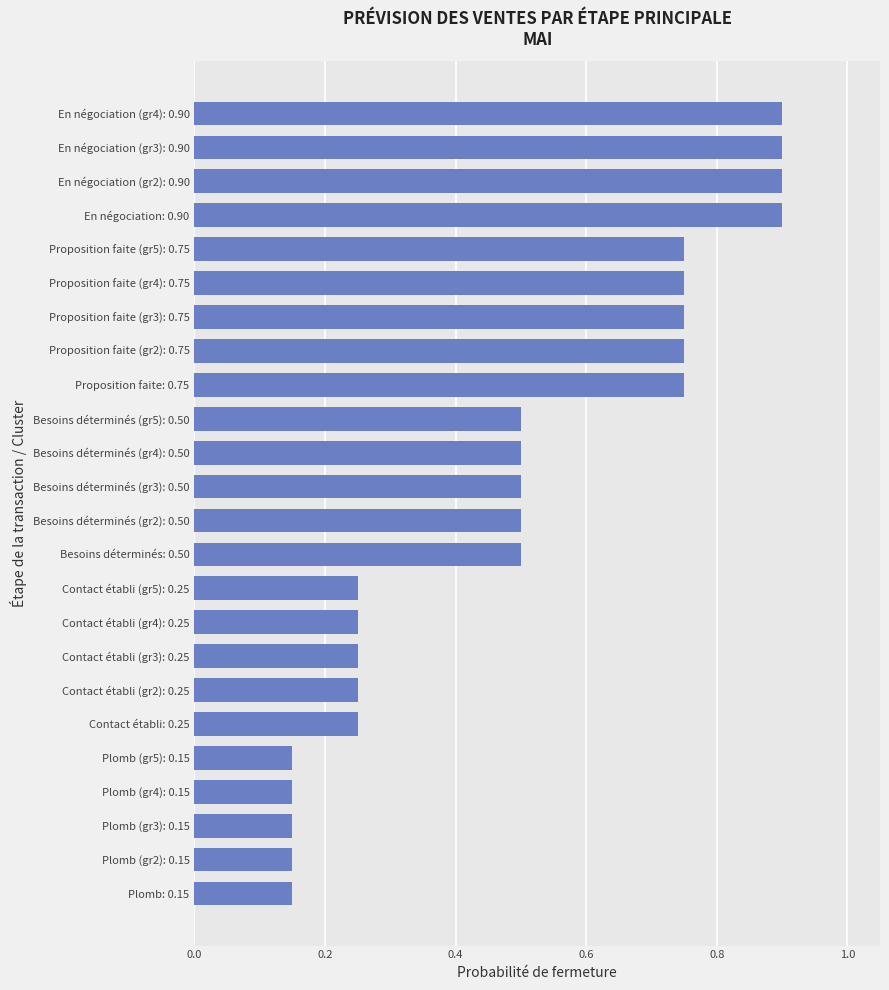

What is the maximum value shown in the chart?

0.9